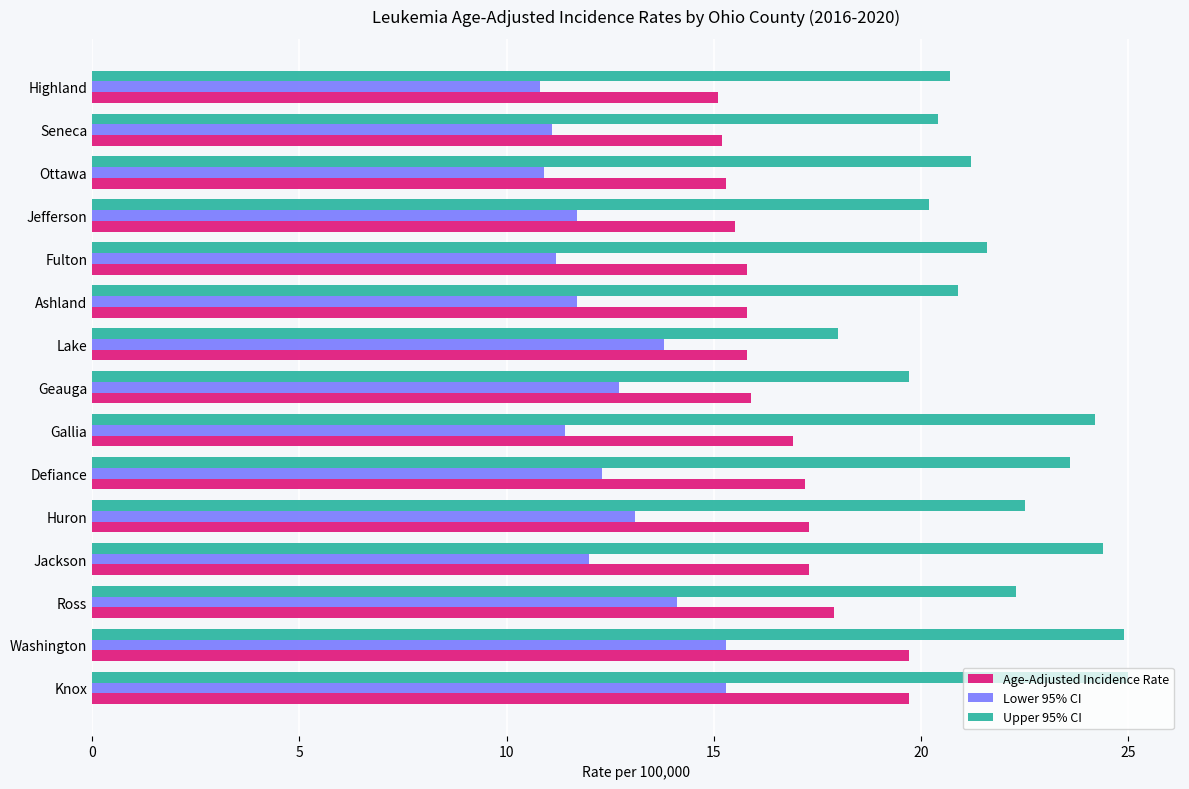

What is the difference between the Upper 95% CI values at Washington and Jefferson?

4.7